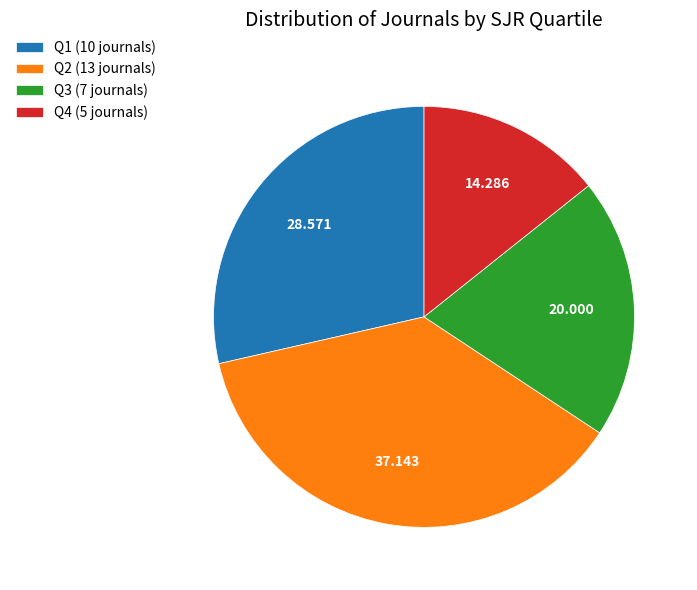

Is there a majority slice in this chart?

No